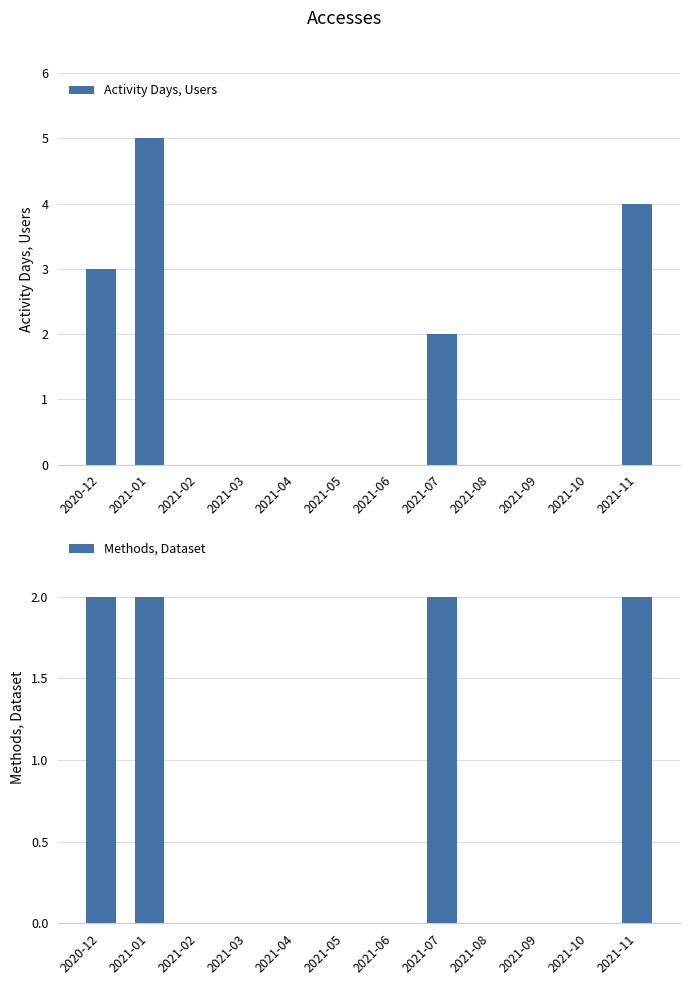

At which label is Activity Days, Users closest to 2?

2021-07